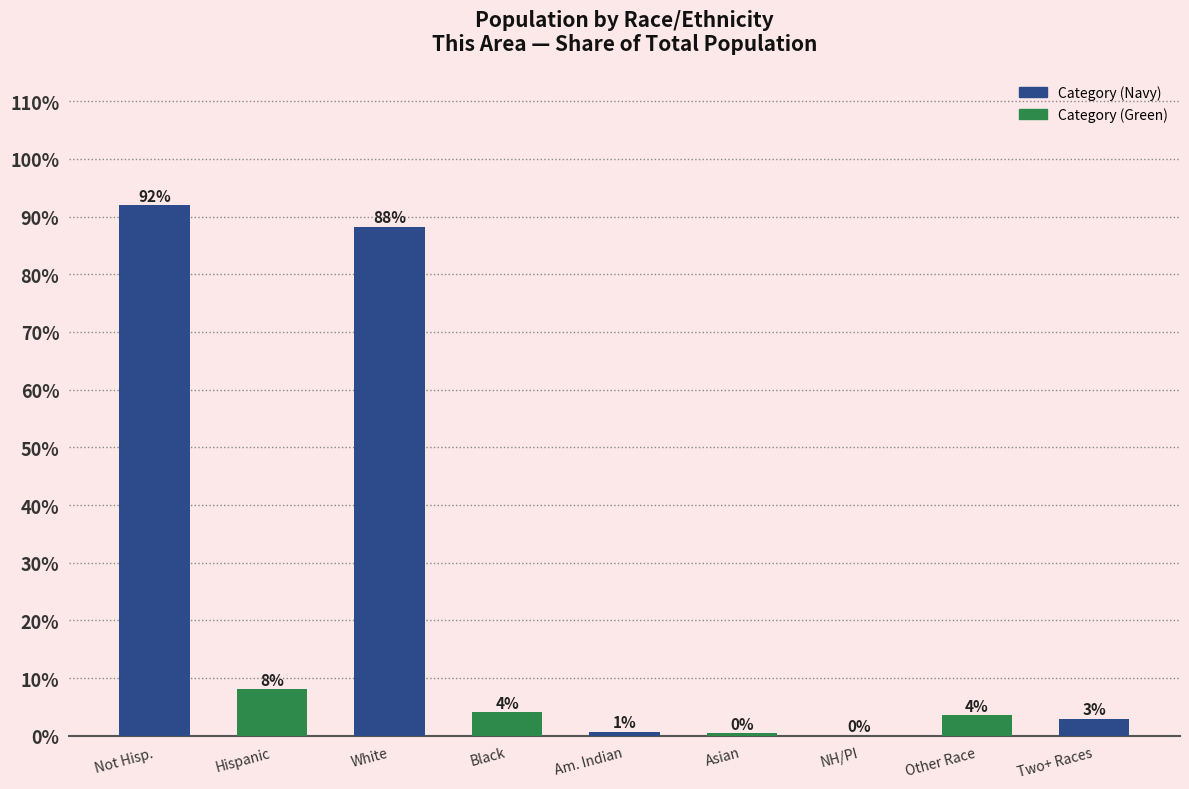

The value at Not Hisp. is 92.0. True or false?

True